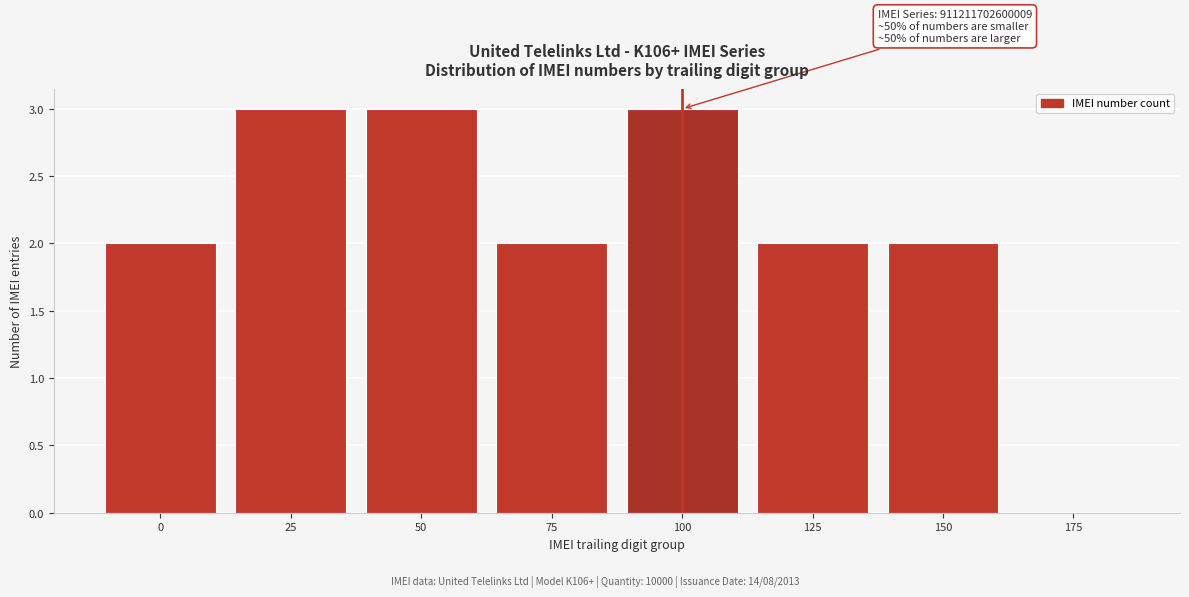

Reading left to right, what are all the values shown in this chart?

0=2	25=3	50=3	75=2	100=3	125=2	150=2	175=0